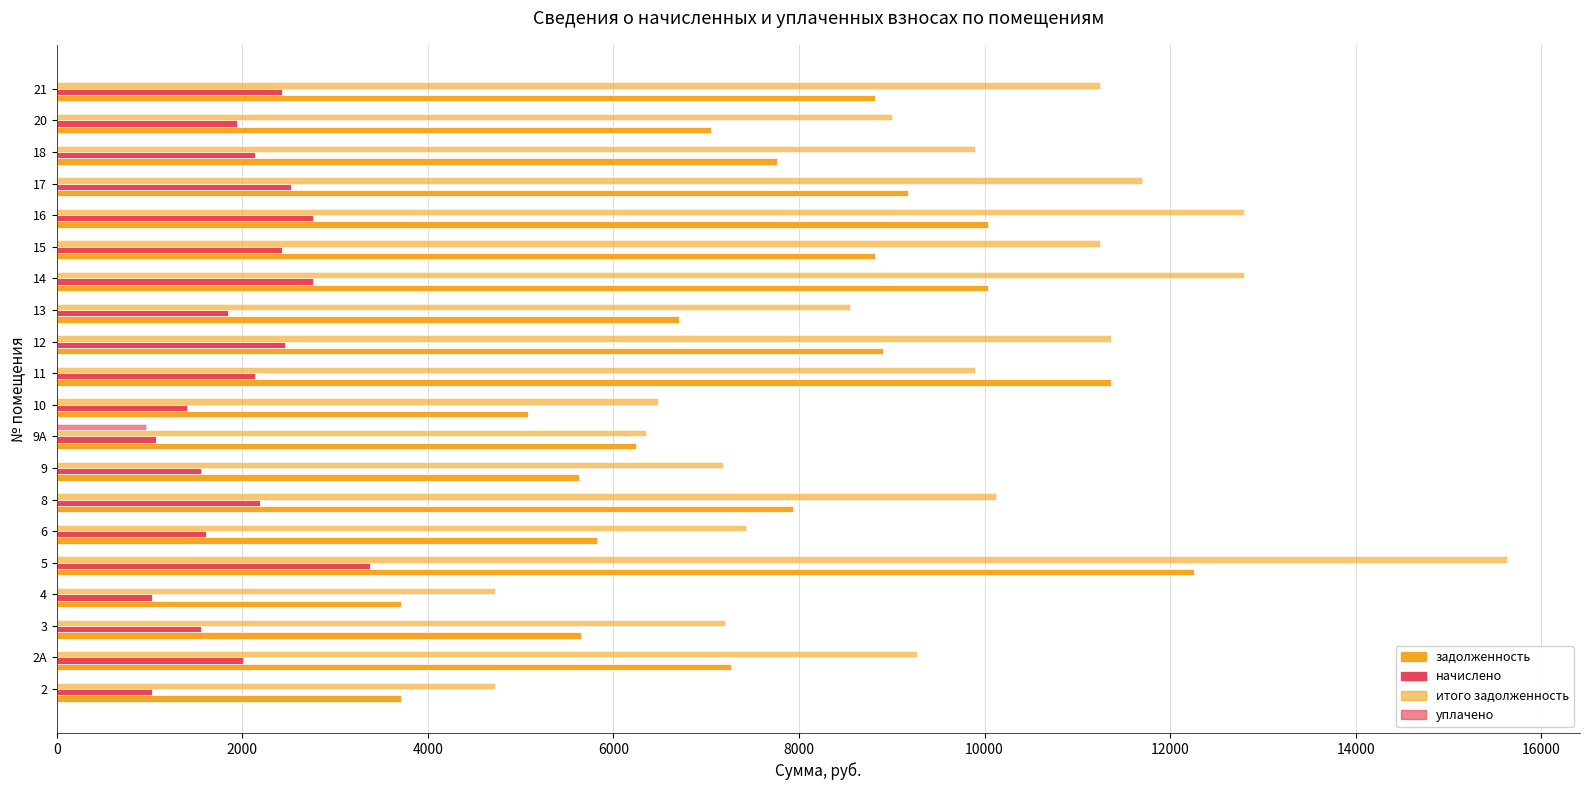

How many values in the задолженность series exceed 7761?

10